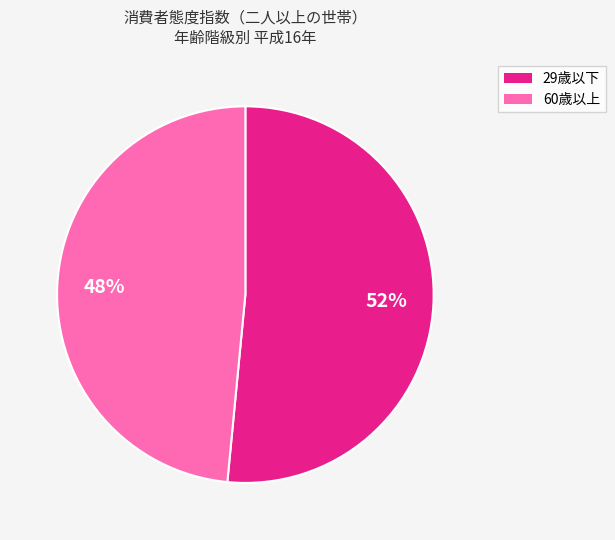

Is there a majority slice in this chart?

Yes